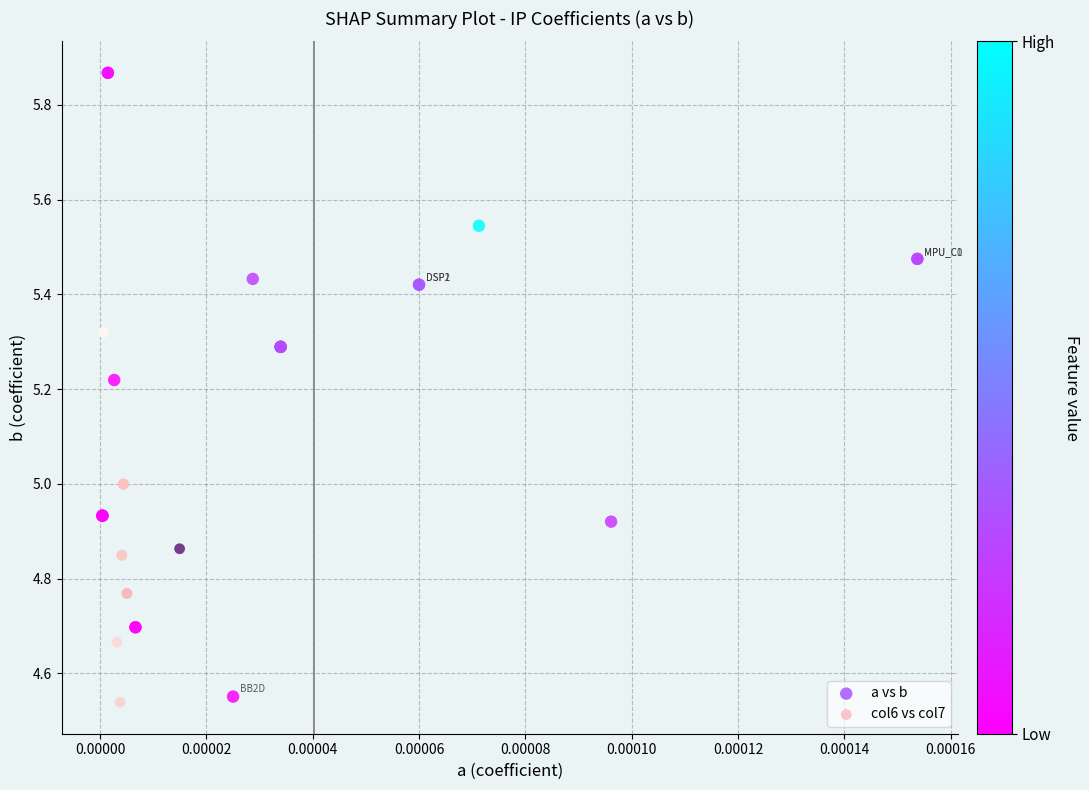

Which series has the largest Y range (max minus min)?

a vs b